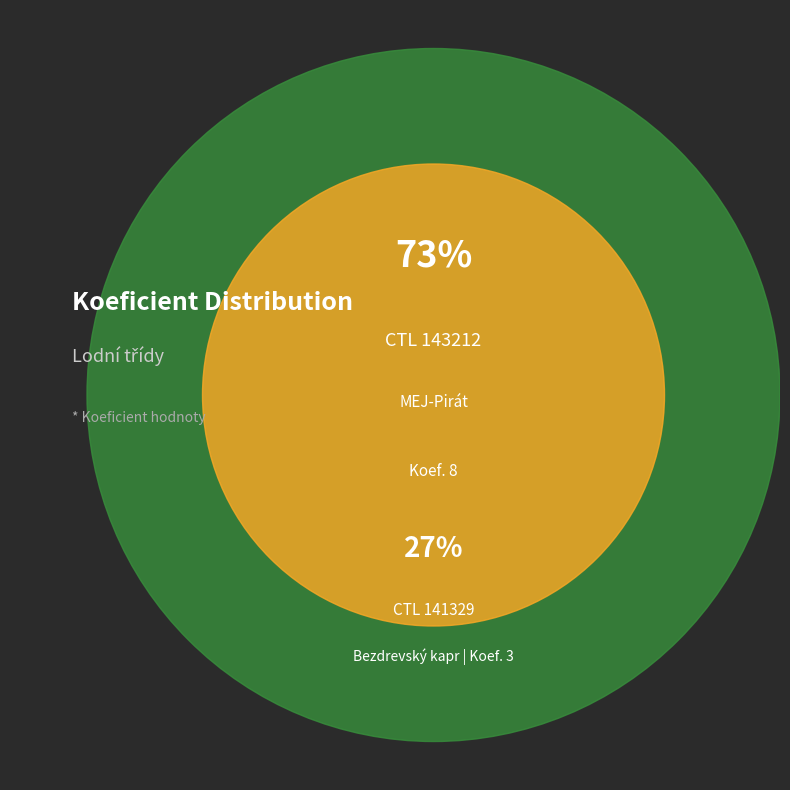

Is there a majority slice in this chart?

Yes